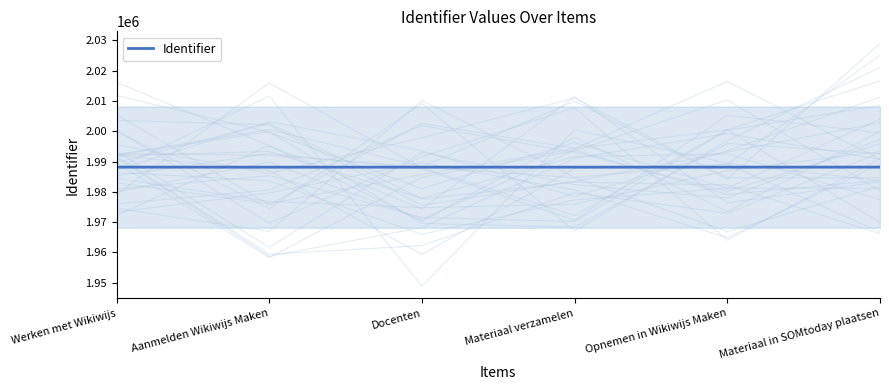

What is the value of the 4th point from the left?

1988151